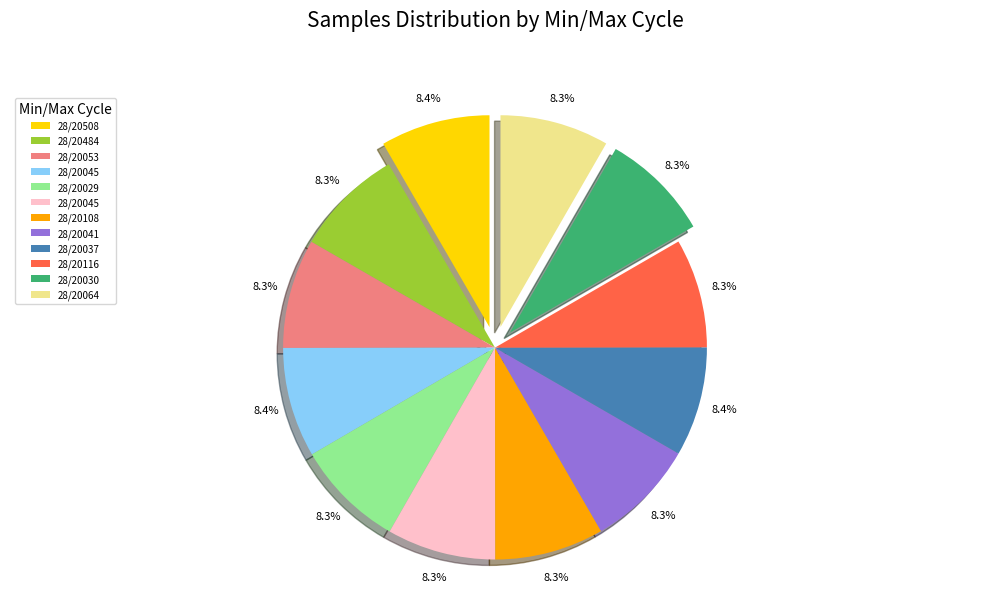

Does any single category account for the majority?

No